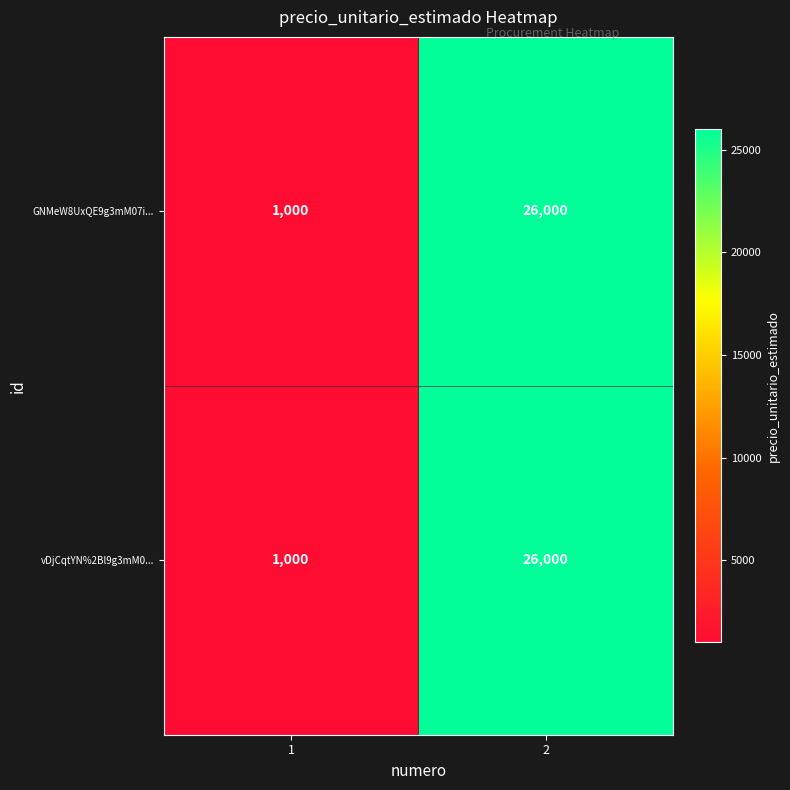

What is the total value across all series at 2?

52000